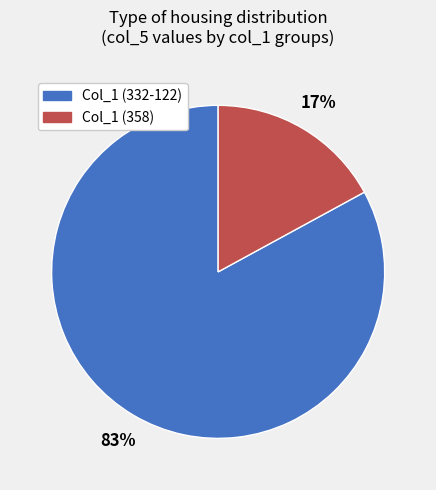

To the nearest percent, what is the average slice percentage?

50%